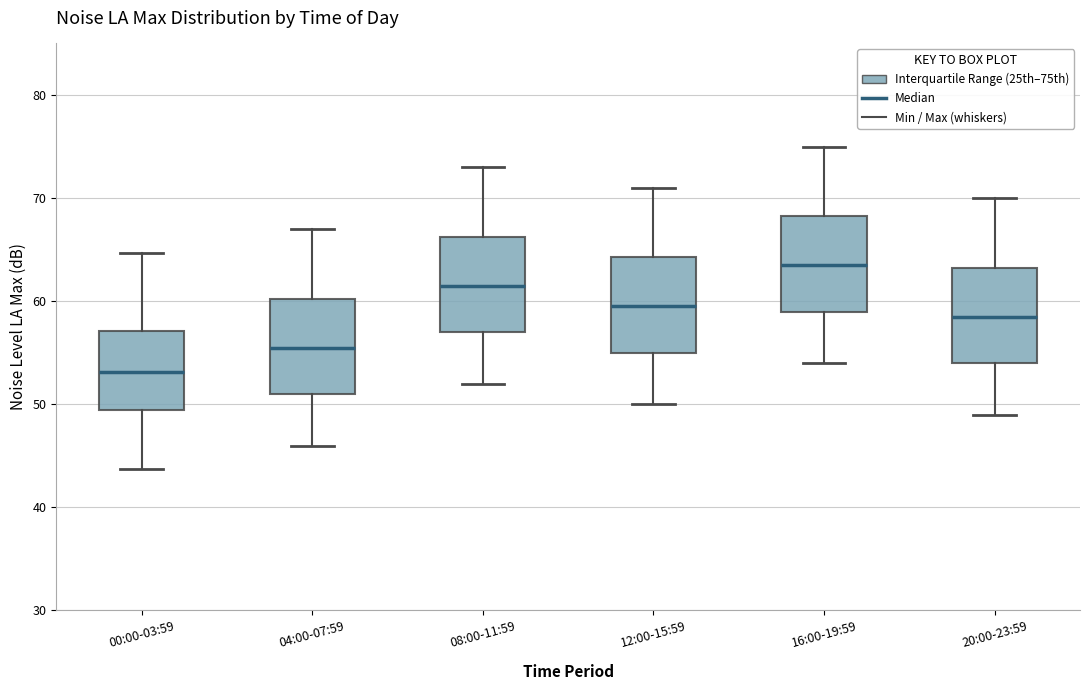

Which box has the lowest median line?

00:00-03:59